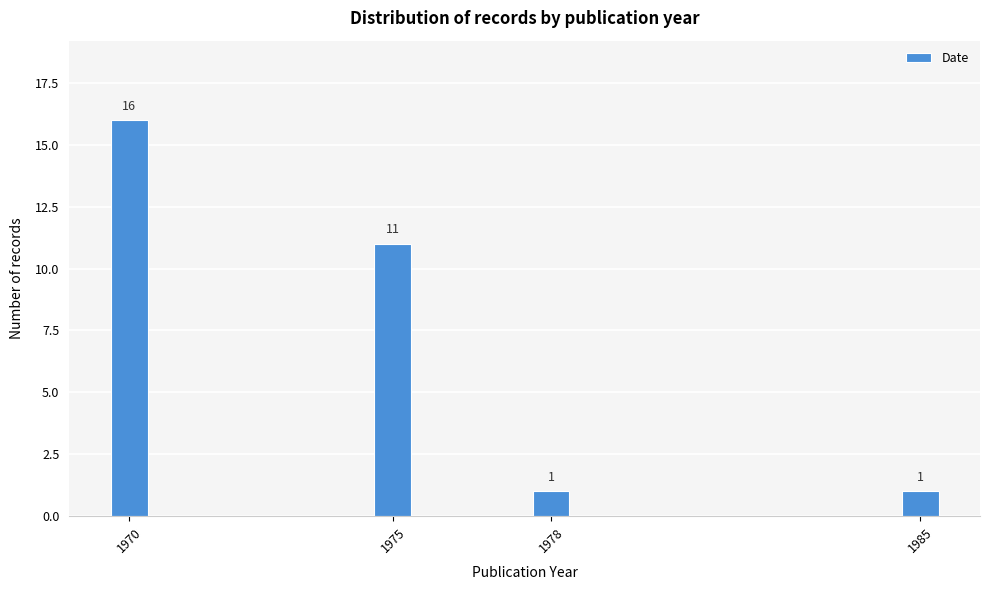

Reading left to right, list all the values displayed in this chart.

1970=16	1975=11	1978=1	1985=1